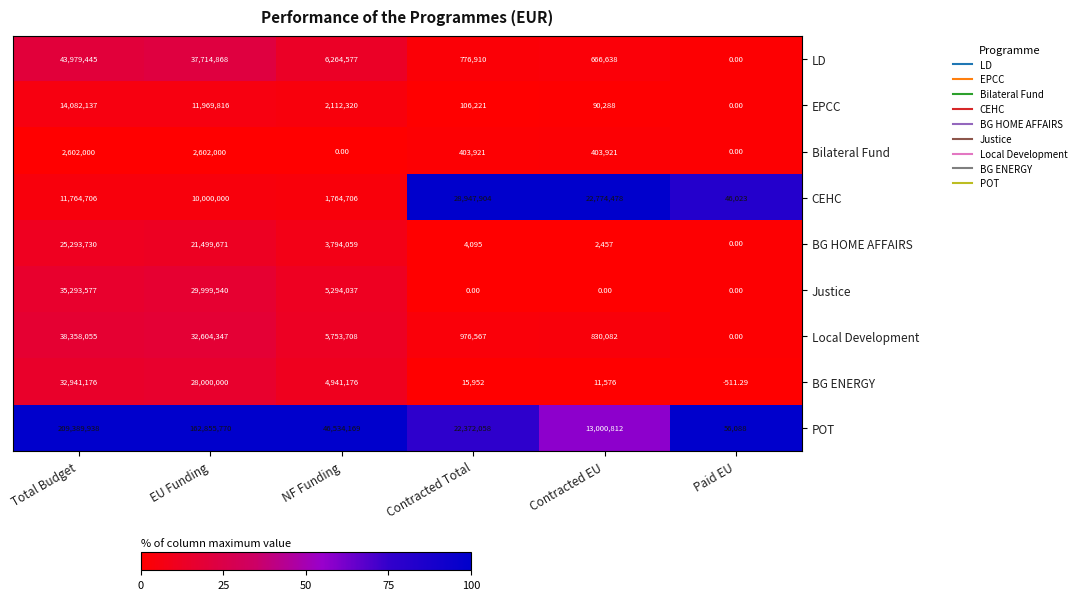

Rank the series by their maximum value, from lowest to highest.

Bilateral Fund, EPCC, BG HOME AFFAIRS, CEHC, BG ENERGY, Justice, Local Development, LD, POT